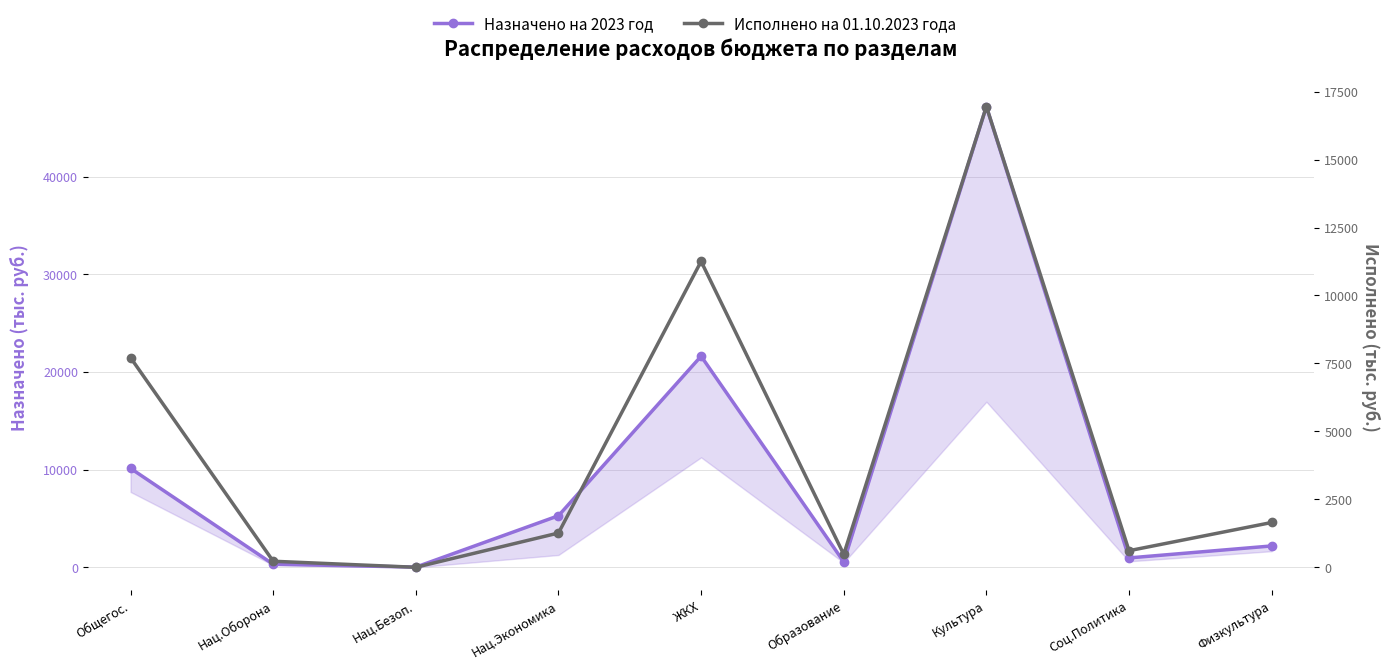

In Назначено на 2023 год, how many points are higher than both neighbors (excluding endpoints)?

2